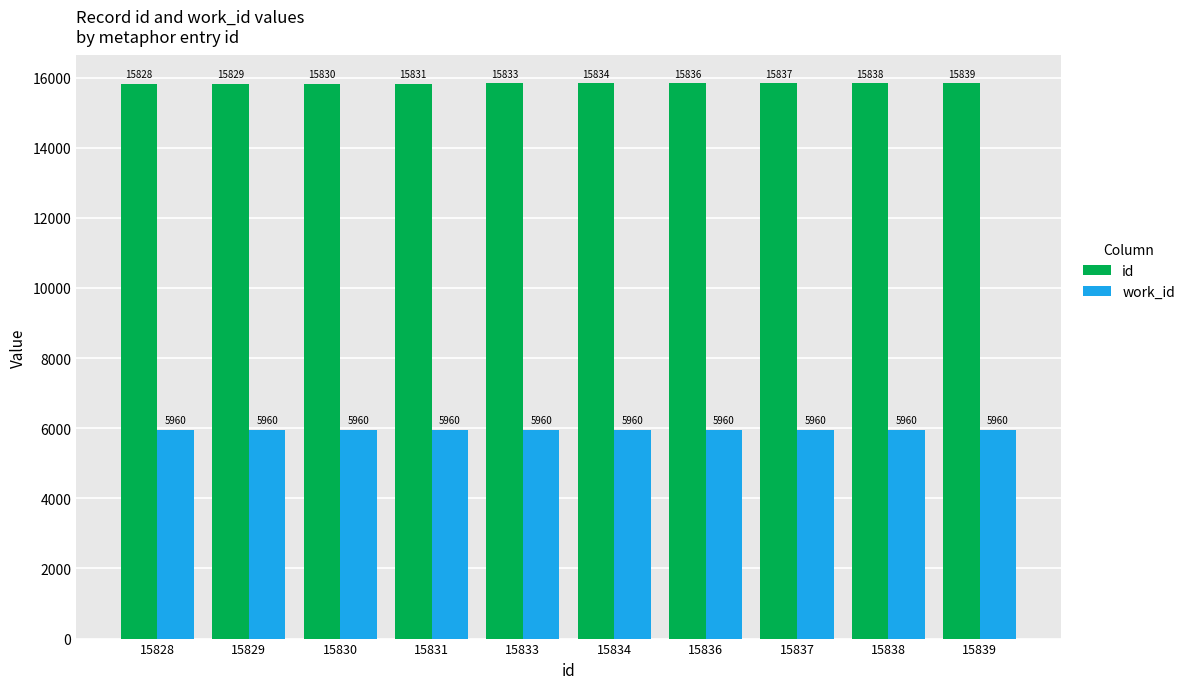

What is the lowest value of the work_id series?

5960